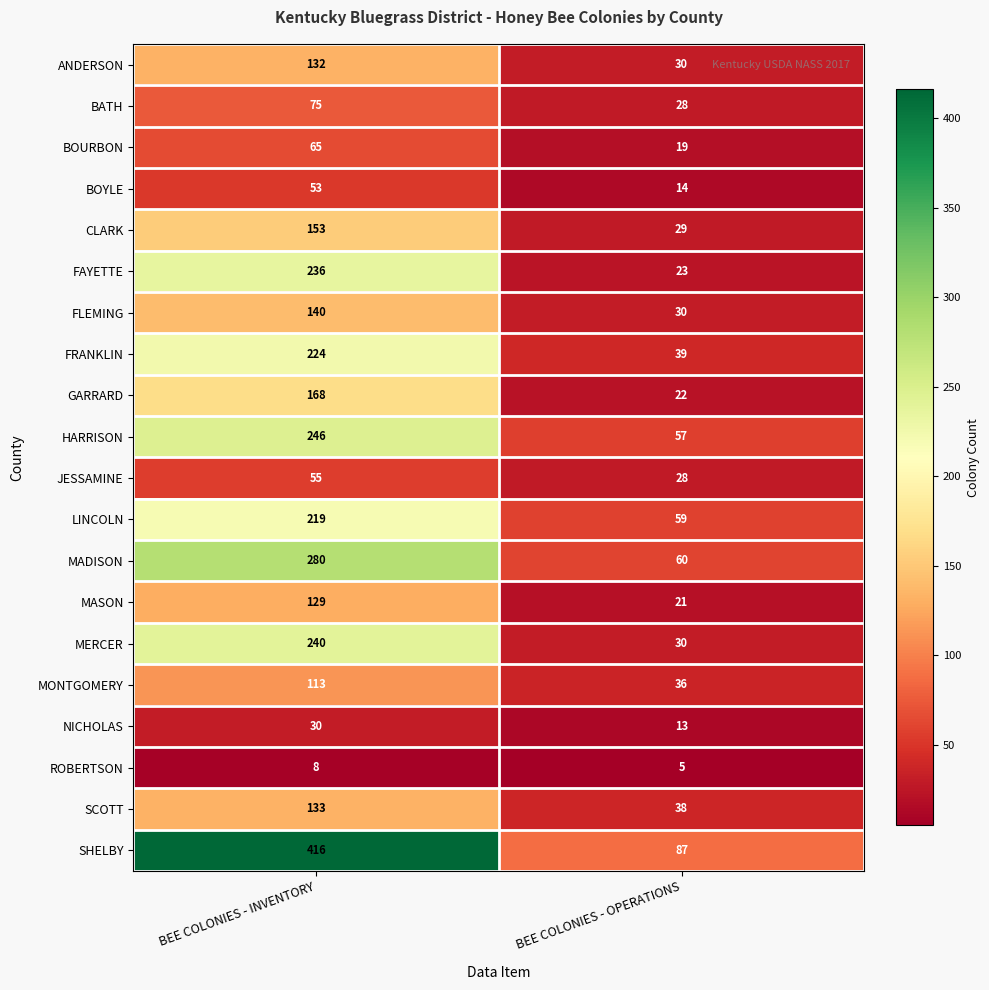

What is the difference between the highest and lowest values at BEE COLONIES - OPERATIONS?

82